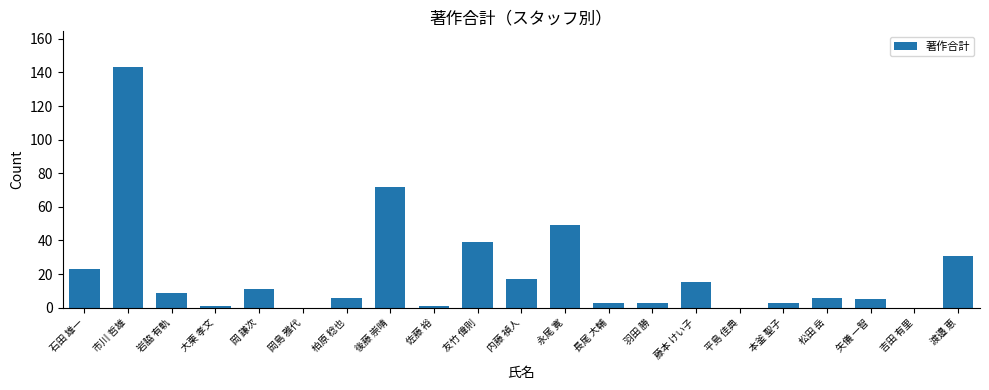

Where does the data first go above 6?

石田 雄一